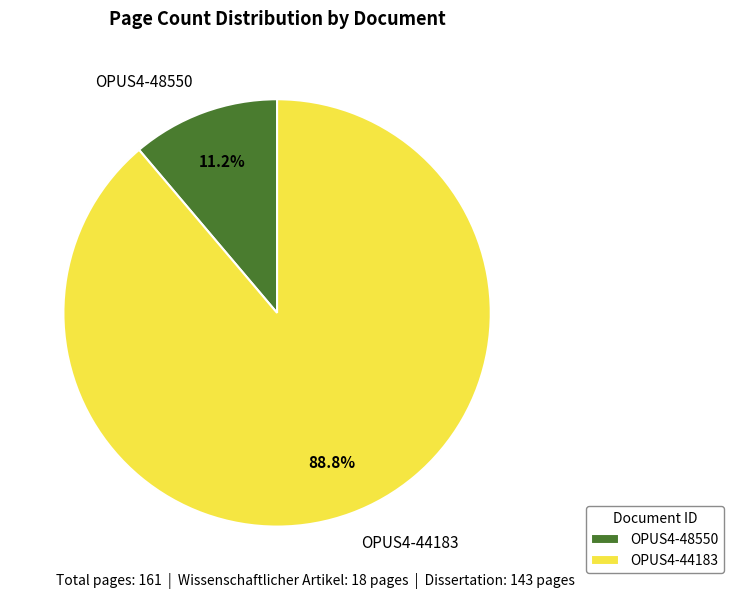

To the nearest percent, what is the difference between the OPUS4-44183 and OPUS4-48550 slice percentages?

78%